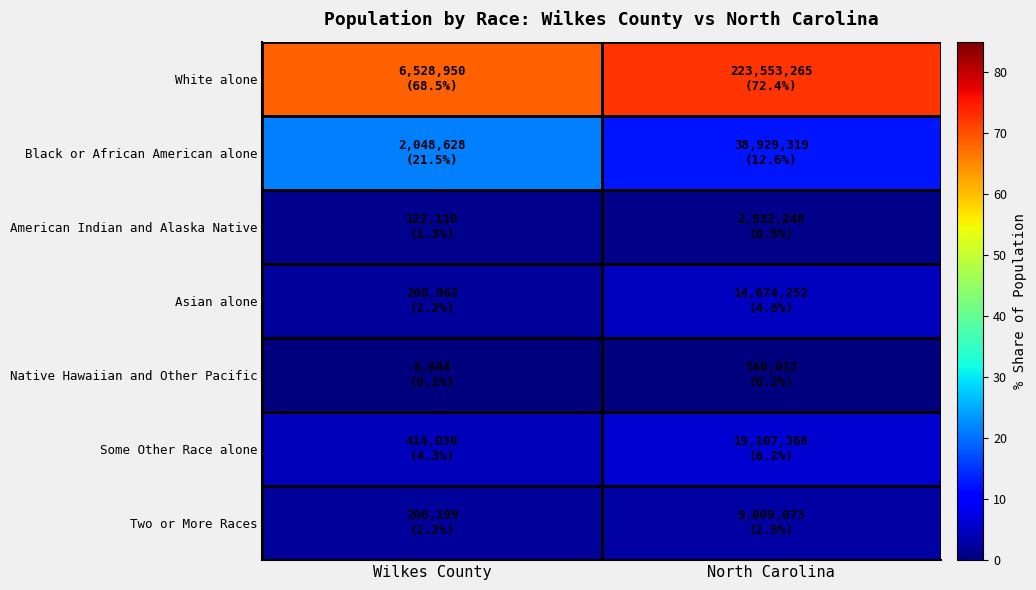

Reading right to left, extract all data points from this chart.

White alone: North Carolina=72.4	Wilkes County=68.5
Black or African American alone: North Carolina=12.6	Wilkes County=21.5
American Indian and Alaska Native: North Carolina=0.9	Wilkes County=1.3
Asian alone: North Carolina=4.8	Wilkes County=2.2
Native Hawaiian and Other Pacific: North Carolina=0.2	Wilkes County=0.1
Some Other Race alone: North Carolina=6.2	Wilkes County=4.3
Two or More Races: North Carolina=2.9	Wilkes County=2.2